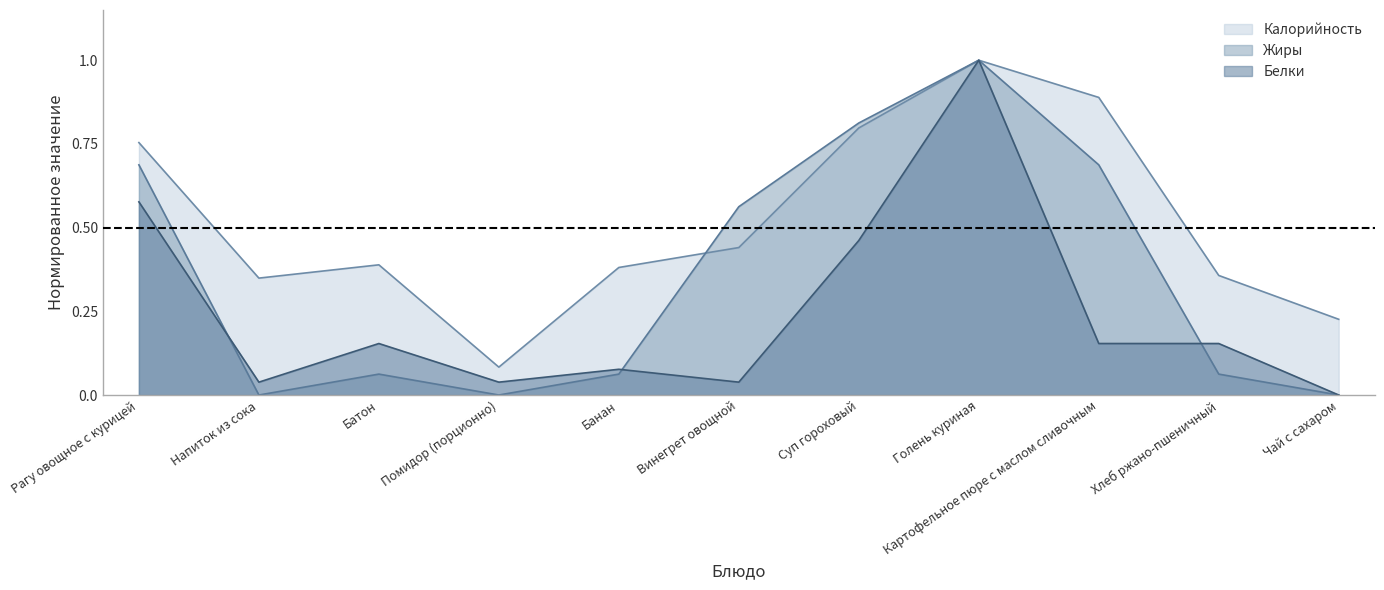

How many lines are shown in the chart?

3